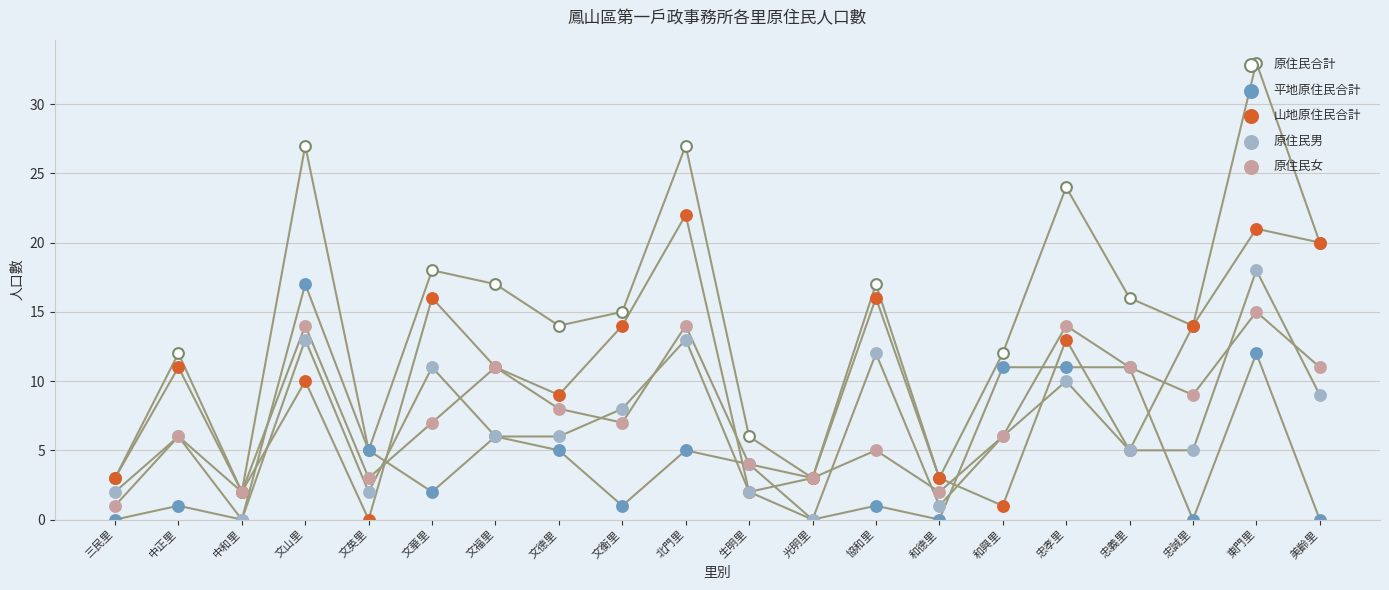

At how many categories does at least one series exceed 16?

8